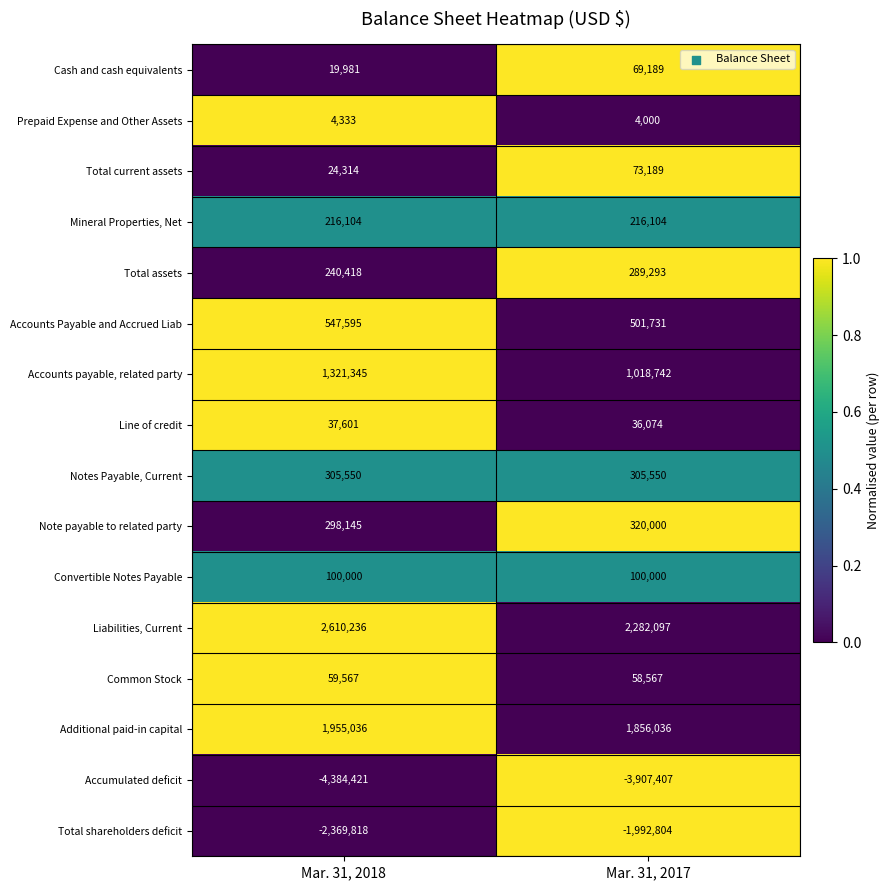

The value of Accounts payable, related party at Mar. 31, 2018 is 2190521. True or false?

False